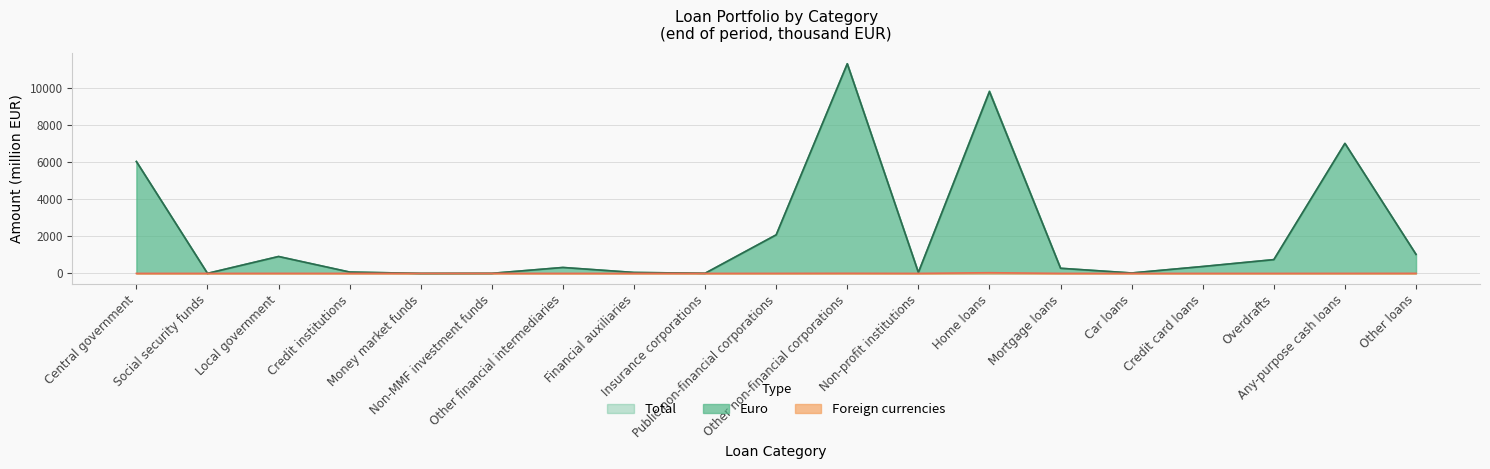

Rank the series at Home loans from lowest to highest value.

Foreign currencies, Euro, Total